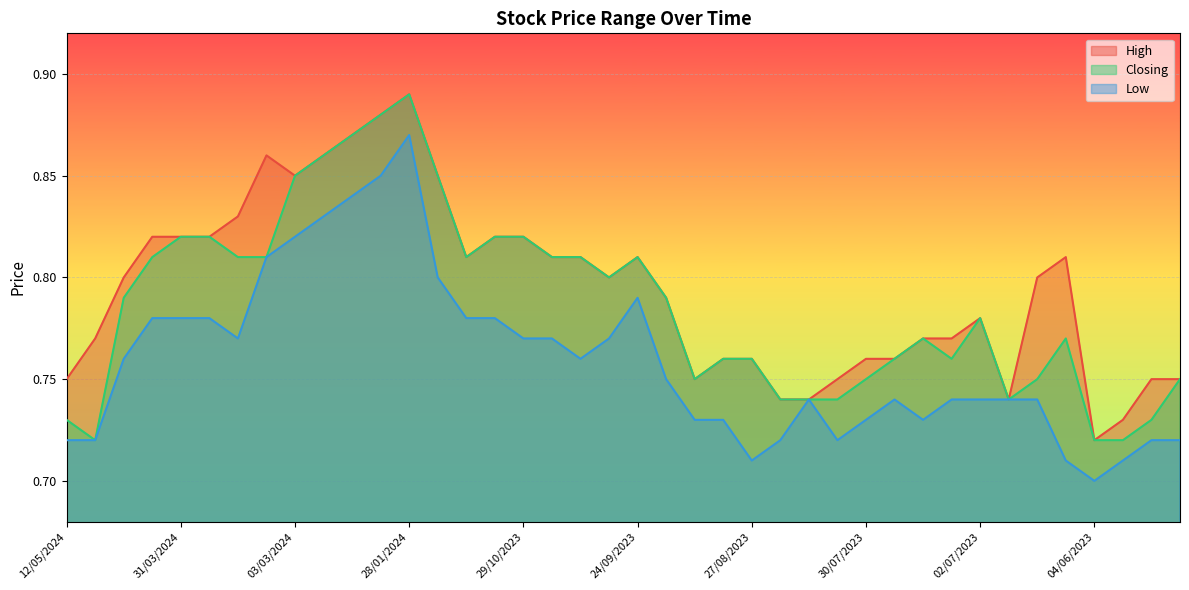

Rank the series by their average value, from lowest to highest.

Low, Closing, High